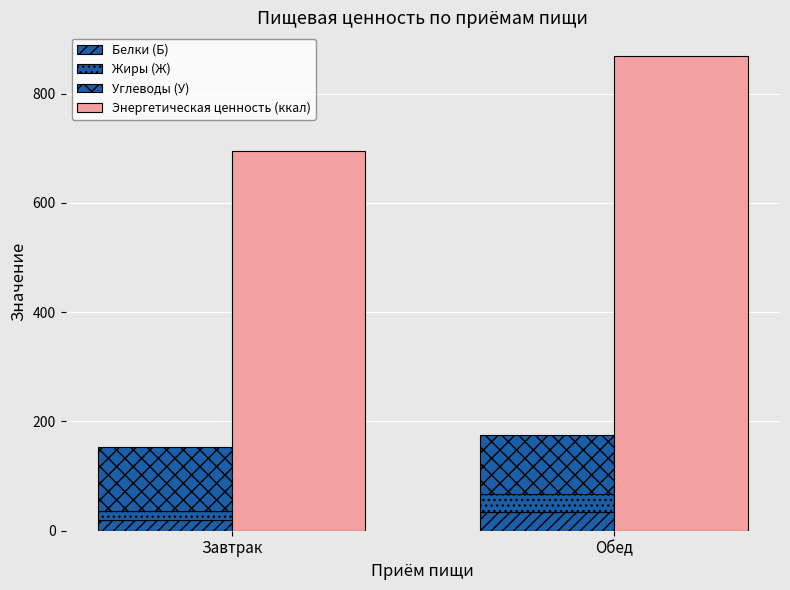

Reading right to left, transcribe all the data shown in this chart.

Белки (Б): Обед=35.1	Завтрак=19.4
Жиры (Ж): Обед=32.5	Завтрак=16.1
Углеводы (У): Обед=106.8	Завтрак=117.6
Энергетическая ценность (ккал): Обед=868.6	Завтрак=695.7